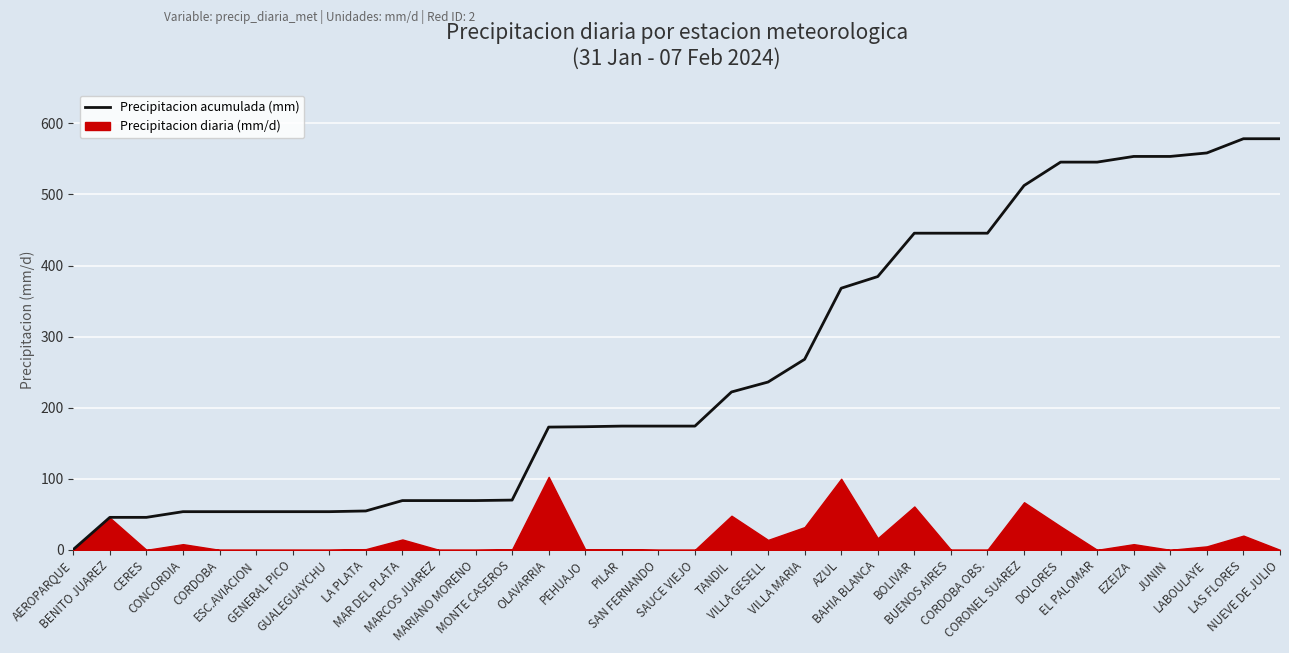

What is the label of the 16th point from the left?

PILAR